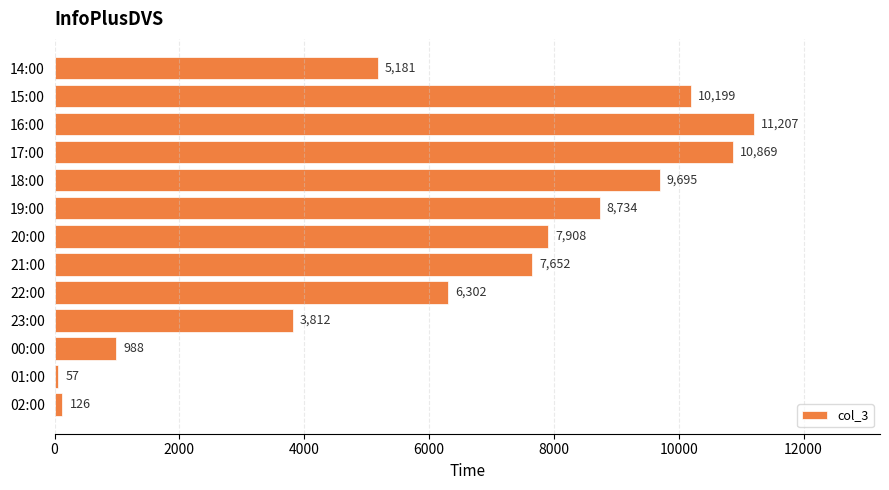

Is it true that the value at 01:00 is 57?

True